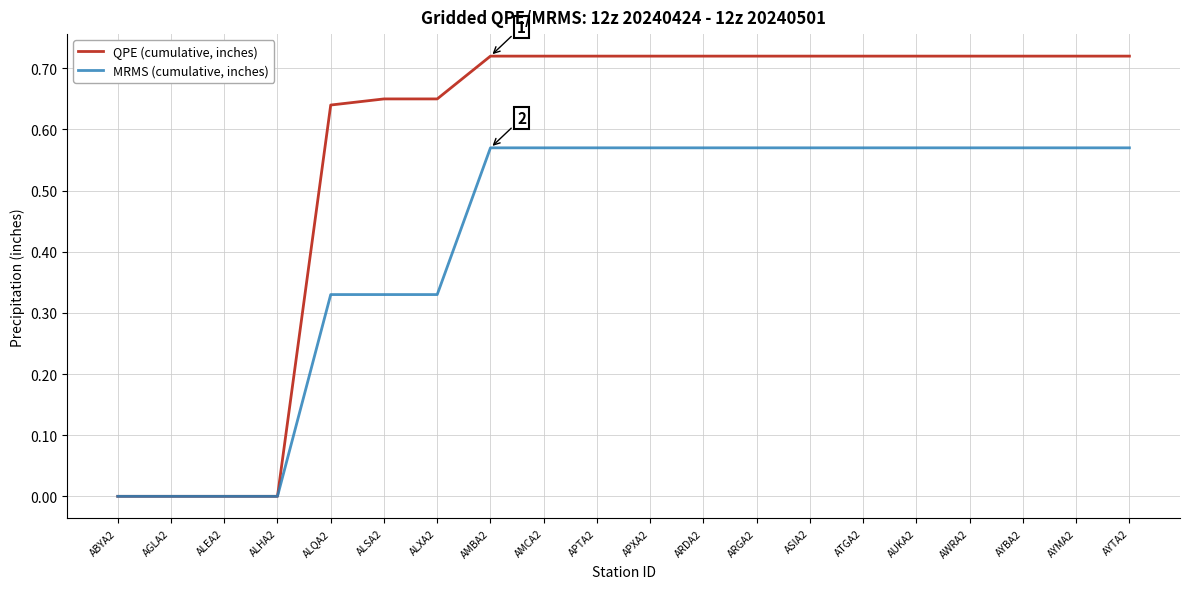

Which series has the largest range (max minus min)?

QPE (cumulative, inches)